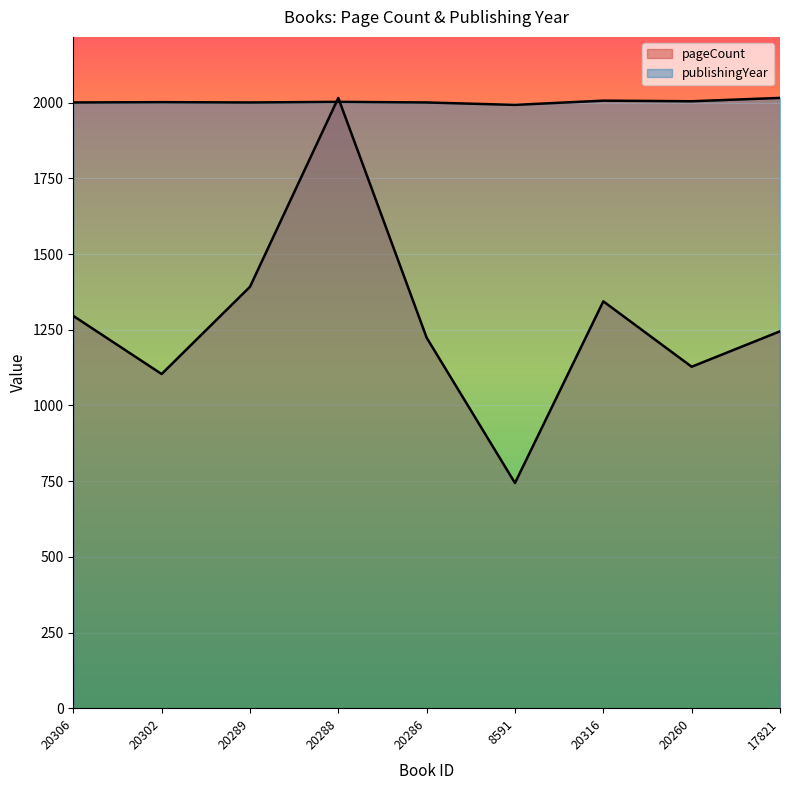

Reading left to right, transcribe all the data shown in this chart.

pageCount: 20306=1296	20302=1104	20289=1392	20288=2016	20286=1224	8591=744	20316=1344	20260=1128	17821=1245
publishingYear: 20306=2001	20302=2002	20289=2001	20288=2003	20286=2001	8591=1993	20316=2007	20260=2005	17821=2016